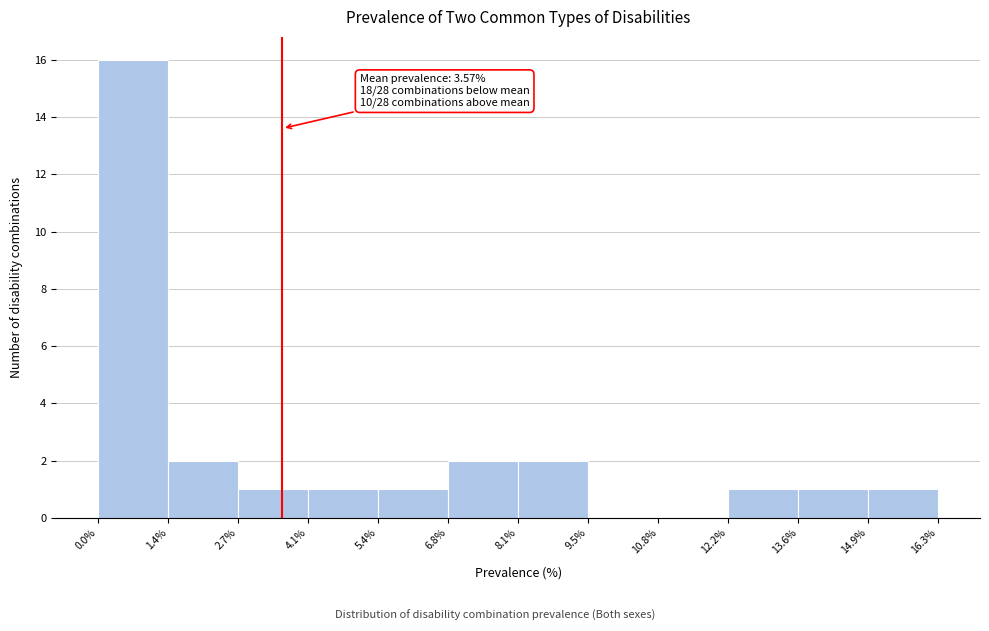

Which range on the x-axis has the tallest bar?

0.0% to 1.4%